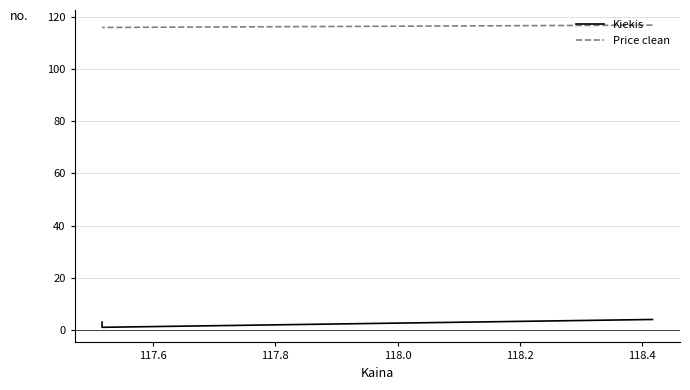

What is the value of the Price clean point at the 3rd from the left?

116.0